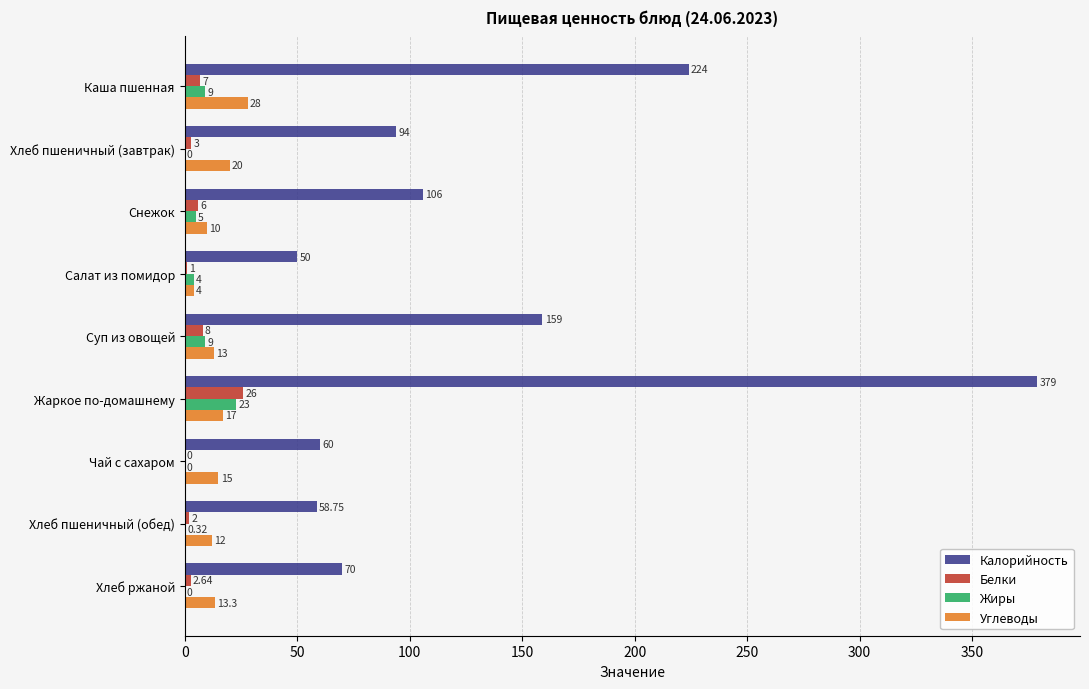

At which category is the sum across all series the highest?

Жаркое по-домашнему